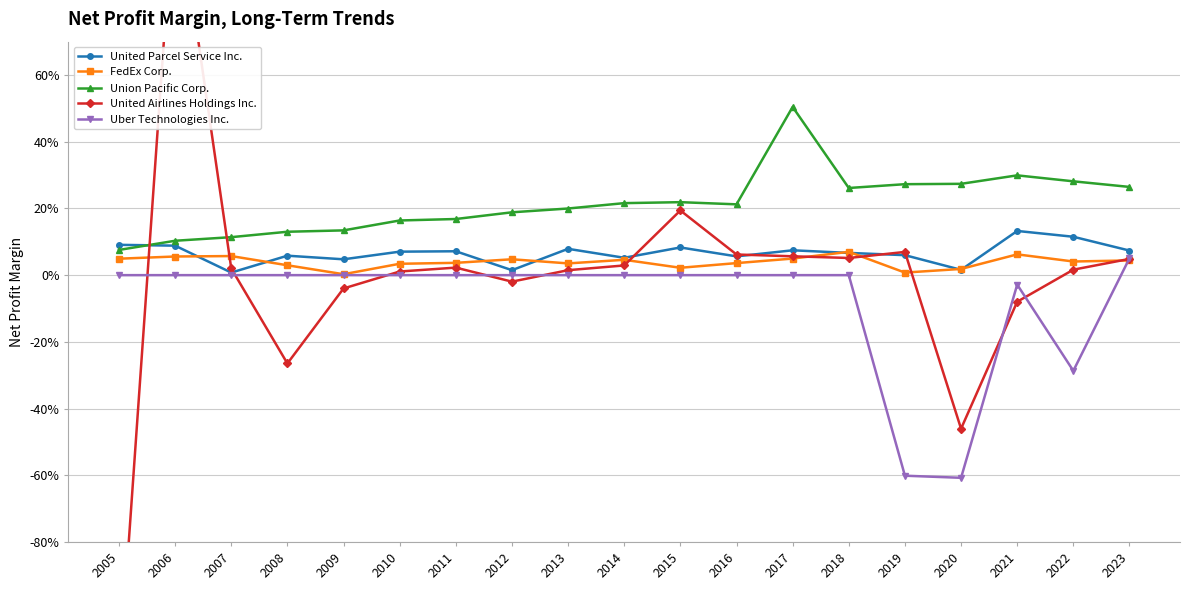

True or false: Uber Technologies Inc. and United Parcel Service Inc. cross at least once.

False